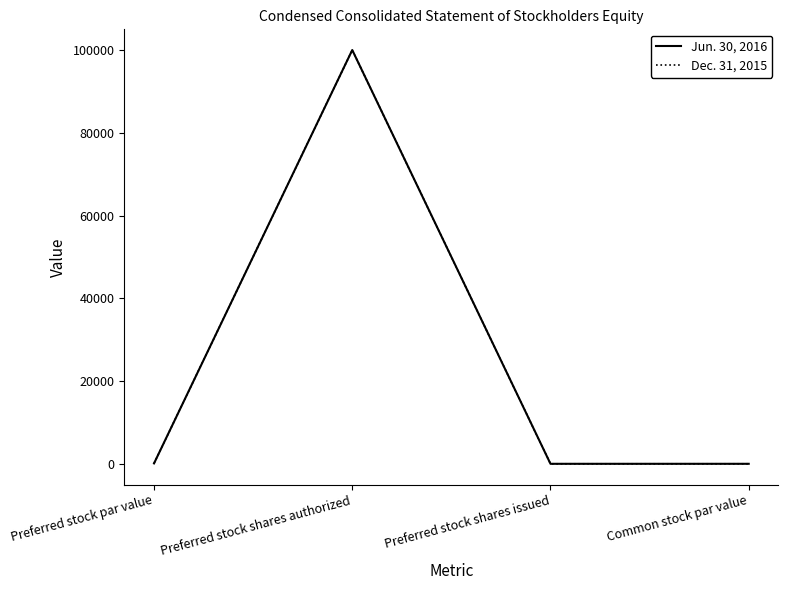

What is the sum of the Dec. 31, 2015 values at Common stock par value and Preferred stock shares issued?

1